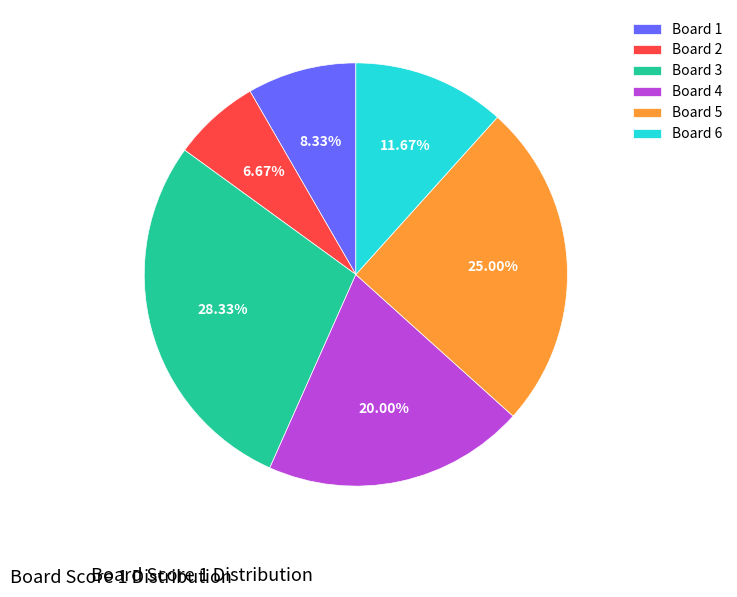

Is Board 5 the majority of the pie?

No